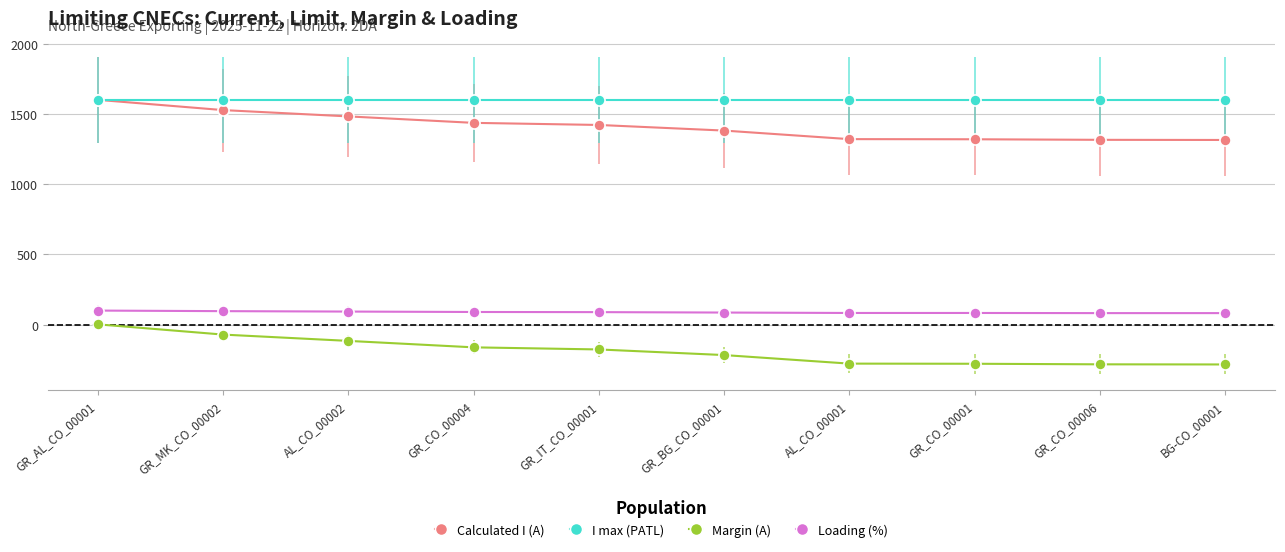

How many distinct data groups are displayed?

4